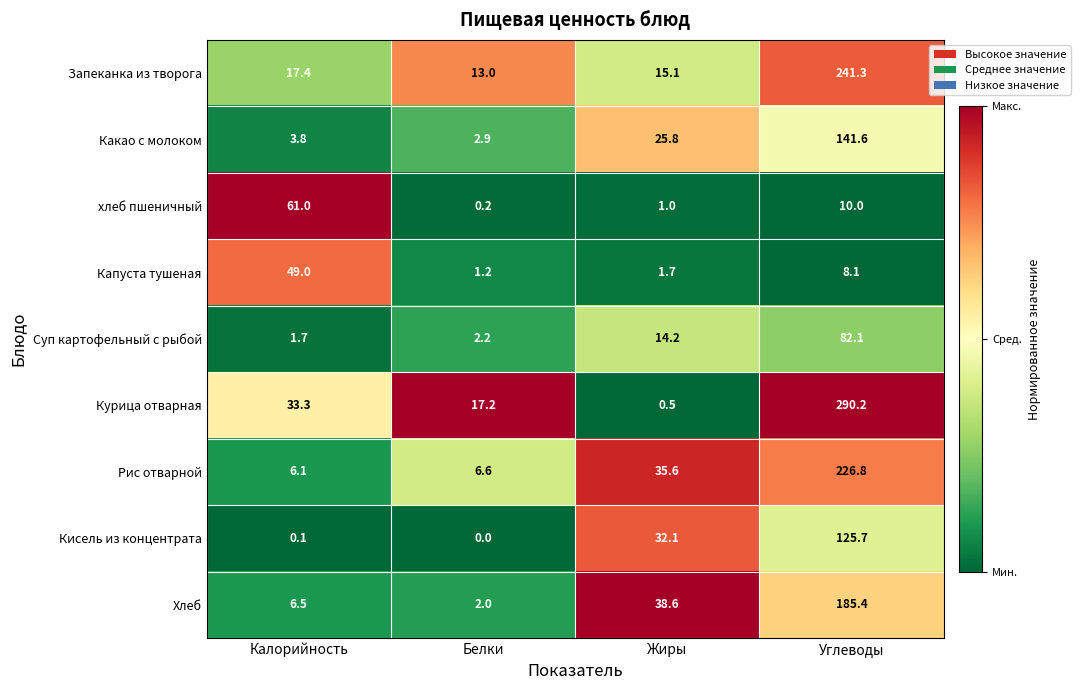

List the series in order of their peak value, highest first.

Курица отварная, Запеканка из творога, Рис отварной, Хлеб, Какао с молоком, Кисель из концентрата, Суп картофельный с рыбой, хлеб пшеничный, Капуста тушеная